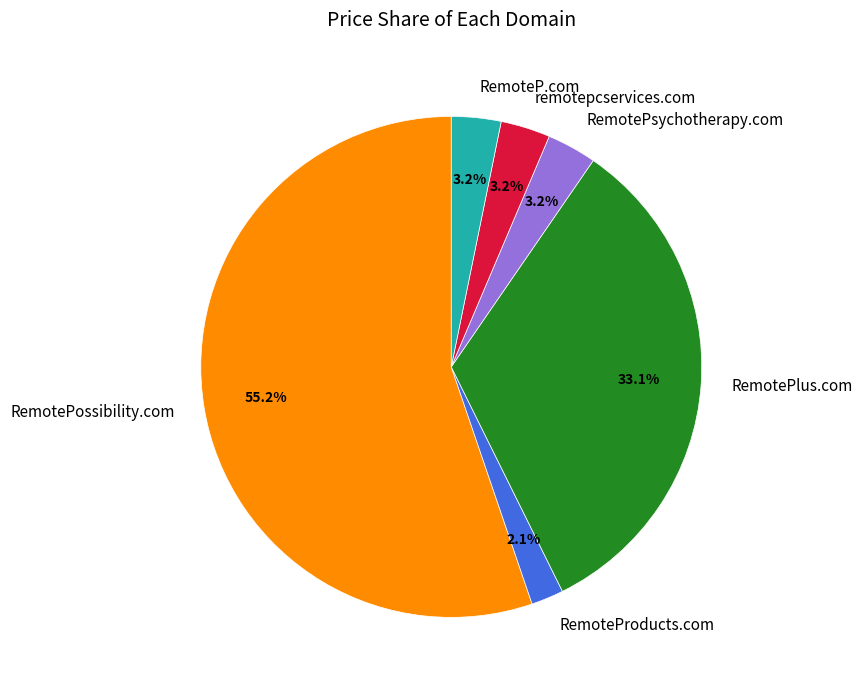

How many slices are in this pie chart?

6